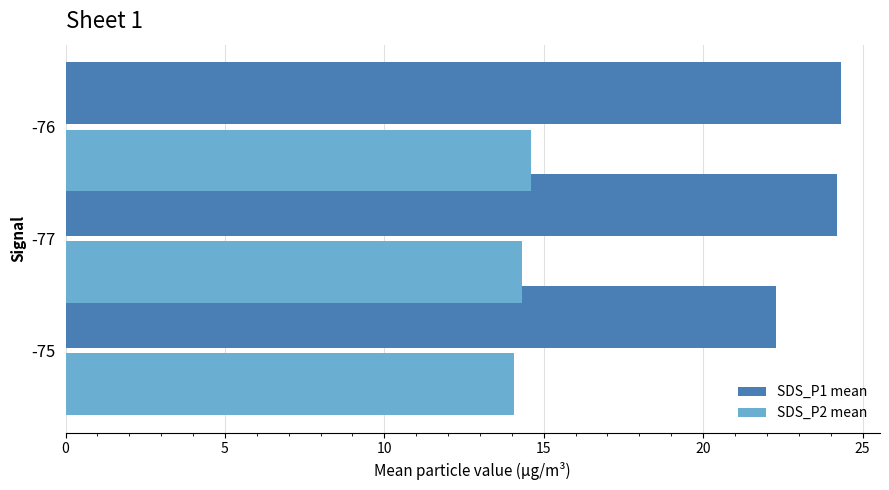

What is the average value of the SDS_P1 mean series?

23.6